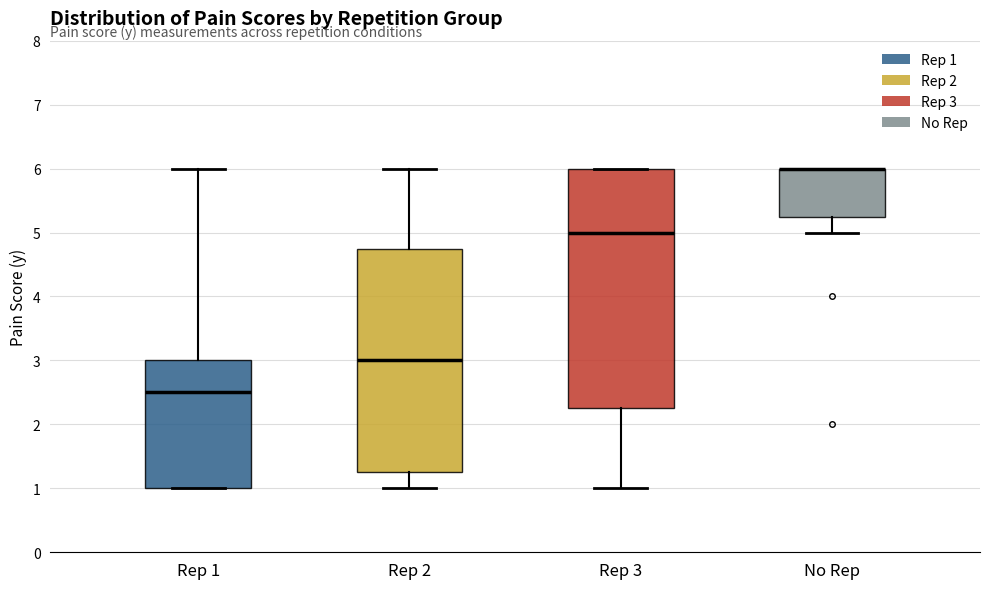

Comparing the boxes themselves (not the whiskers), which one is the tallest?

Rep 3